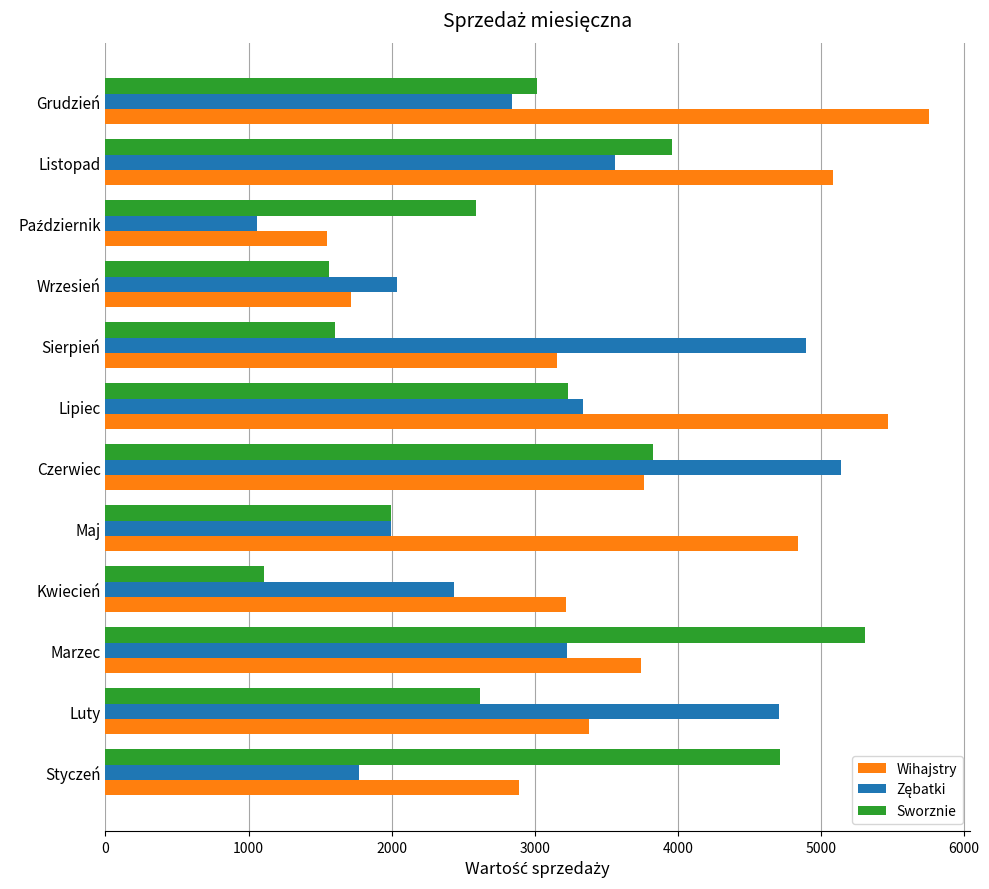

Between Maj and Listopad, which series saw the biggest shift?

Sworznie